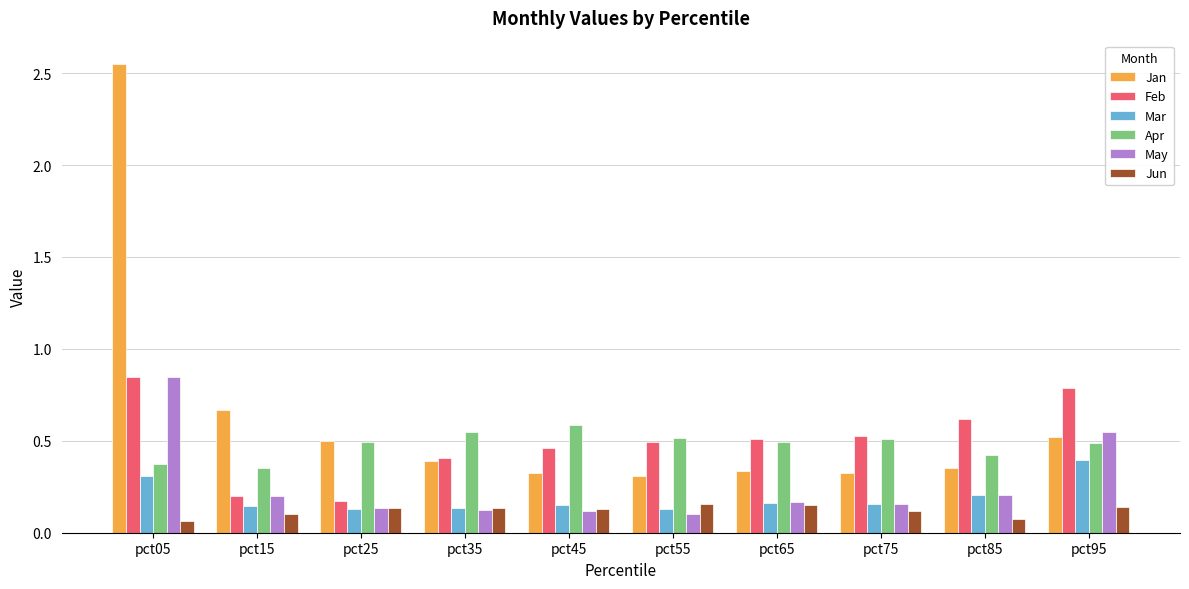

Which series has the widest spread of values?

Jan